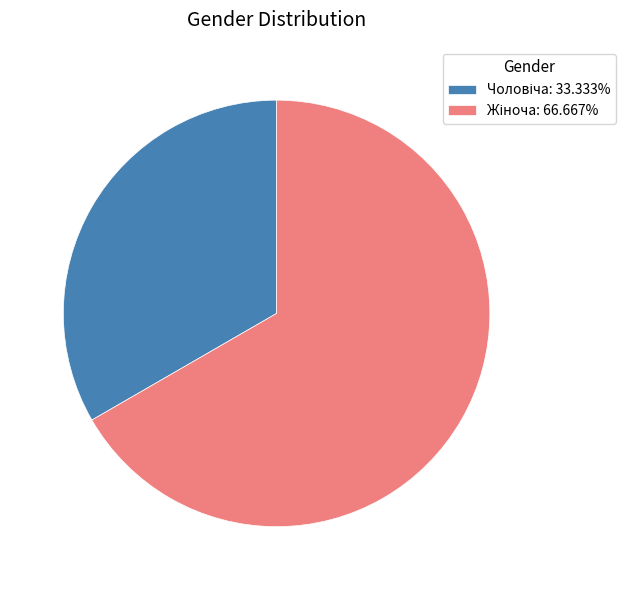

Is there a majority slice in this chart?

Yes